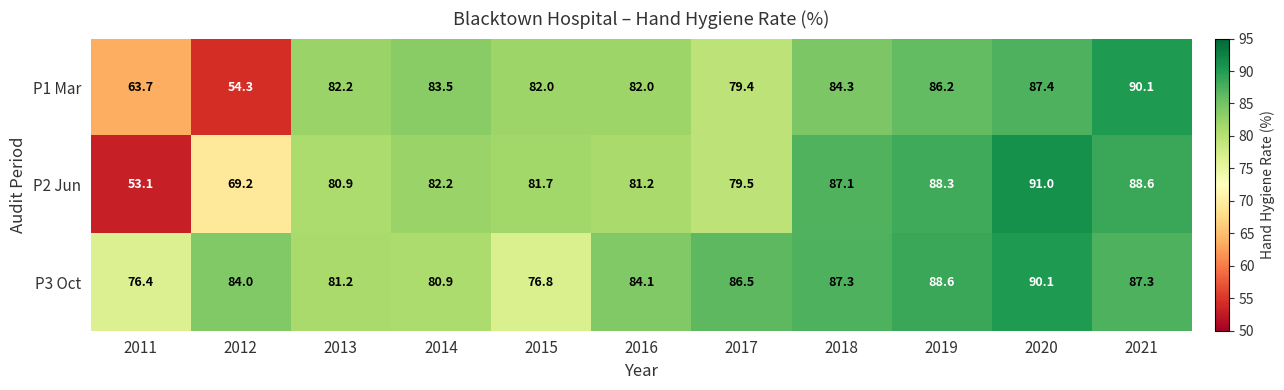

Rank the series by their average value, from highest to lowest.

P3 Oct, P2 Jun, P1 Mar